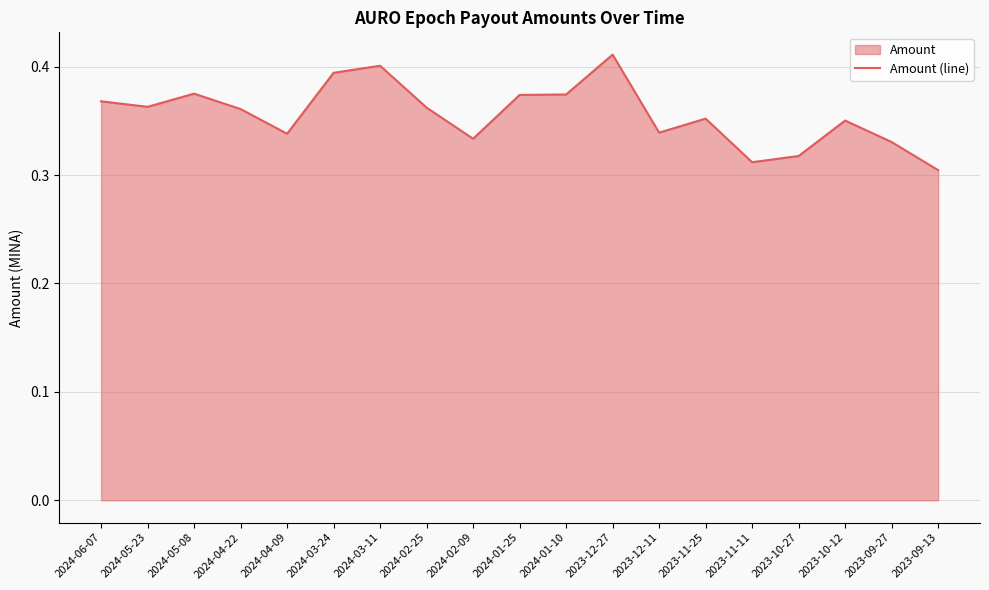

The value at 2023-11-25 is 0.4. True or false?

True